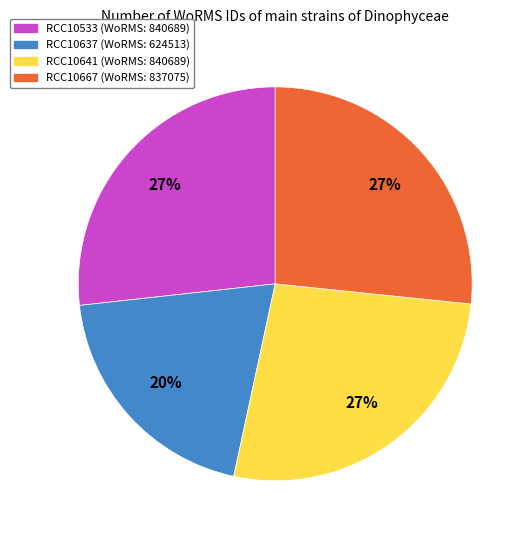

Is it true that RCC10533 is 27% of the pie?

True